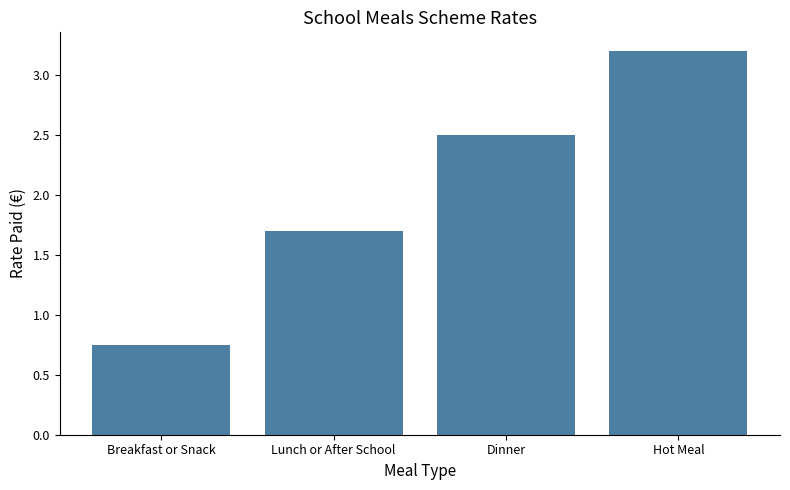

What is the greatest value displayed?

3.2